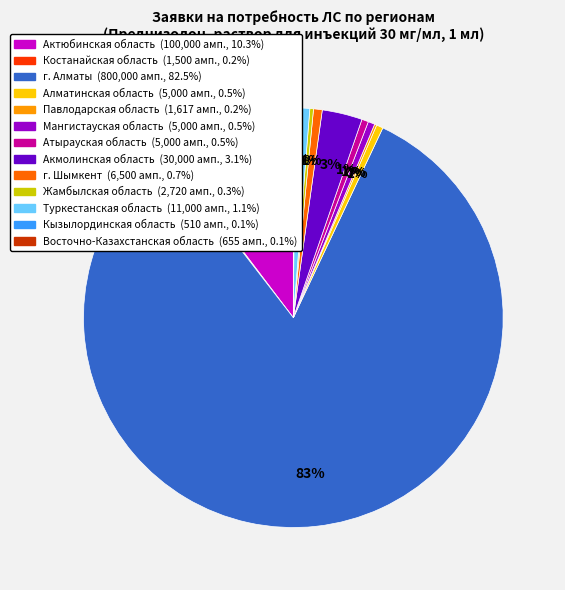

To the nearest percent, what portion does Актюбинская область represent?

10%